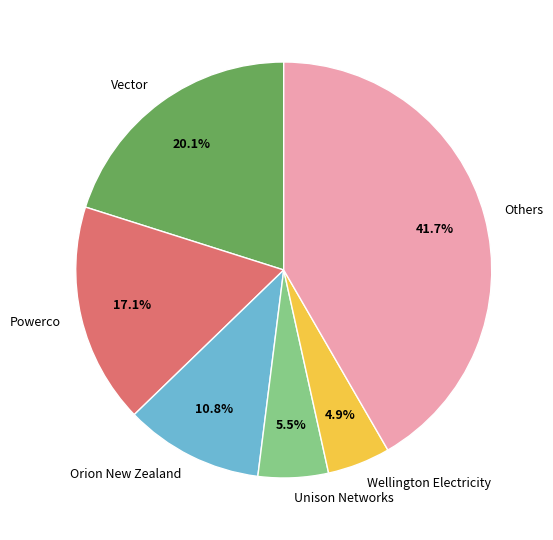

What percentage is NOT represented by Orion New Zealand?

89.2%